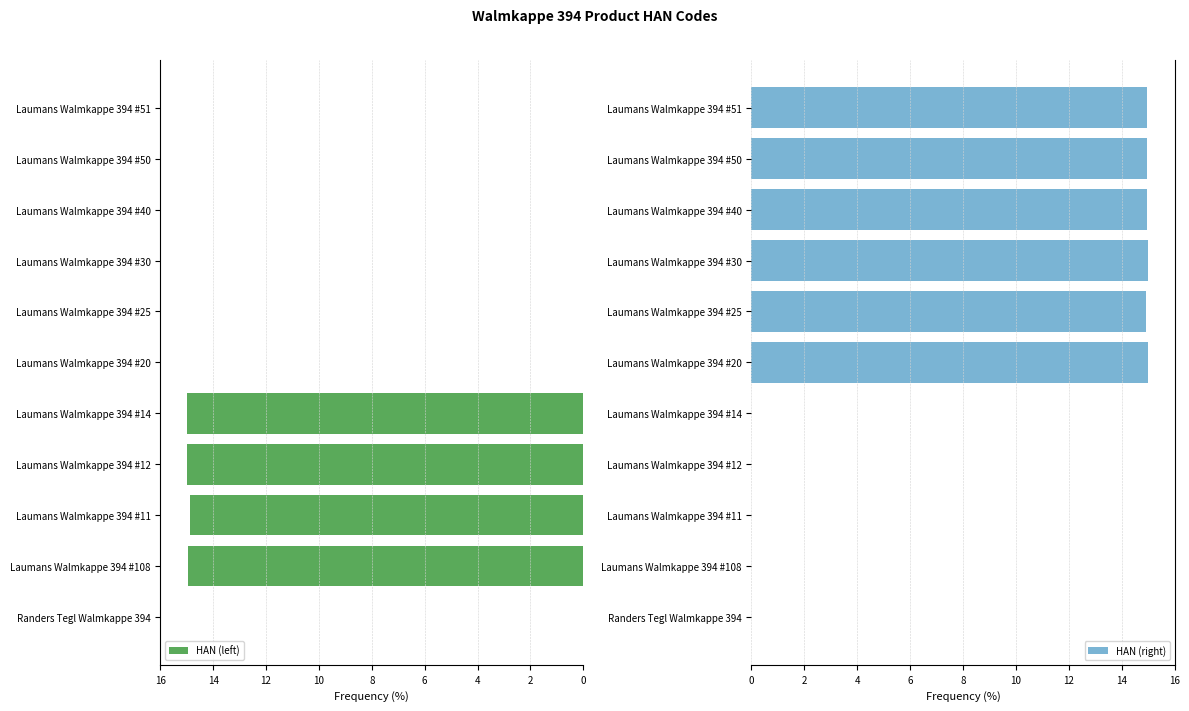

Reading left to right, what are all the values shown in this chart?

HAN (left): 0.0	15.0	14.9	15.0	15.0	0.0	0.0	0.0	0.0	0.0	0.0
HAN (right): 0.0	0.0	0.0	0.0	0.0	15.0	14.9	15.0	15.0	15.0	15.0